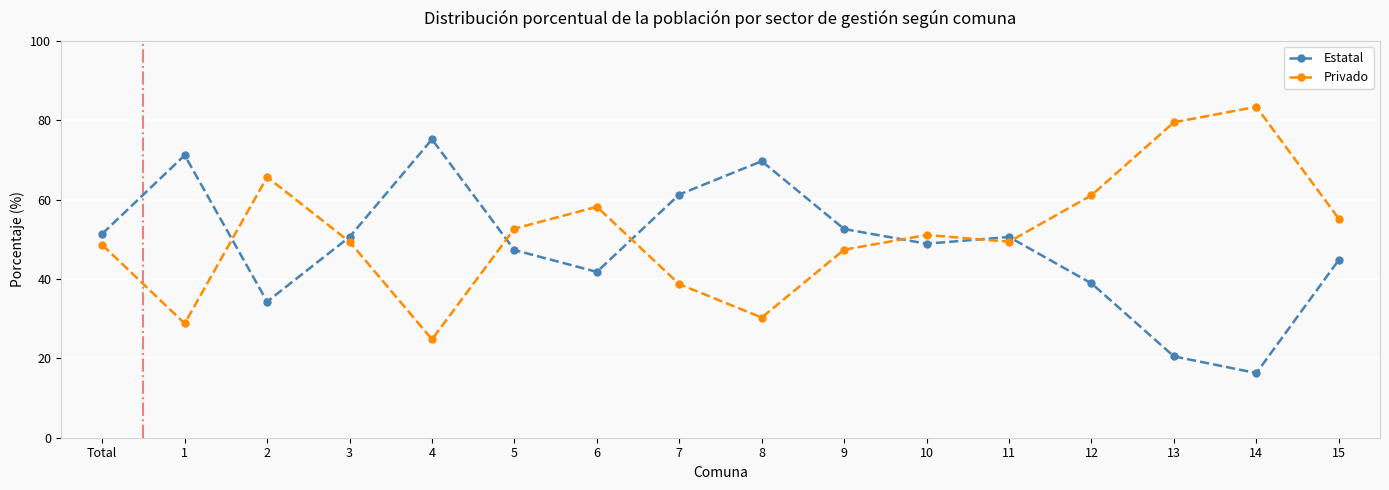

What is the value of the Privado point at the 14th from the left?

79.5